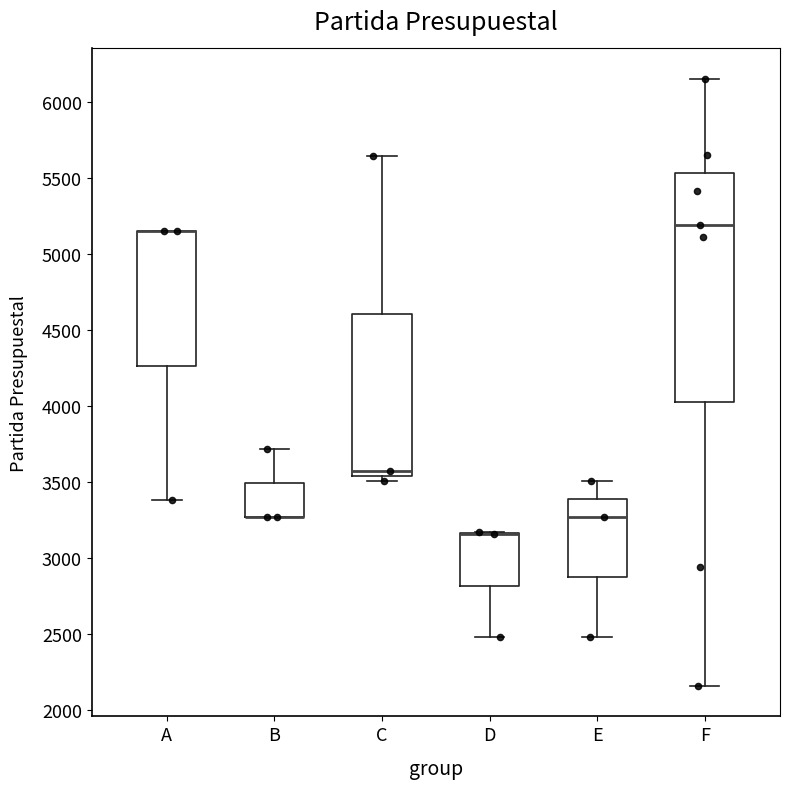

Where is the upper edge of the box for B on the y-axis? The values are not printed on the chart, so give them approximately, as read against the axis.

3500